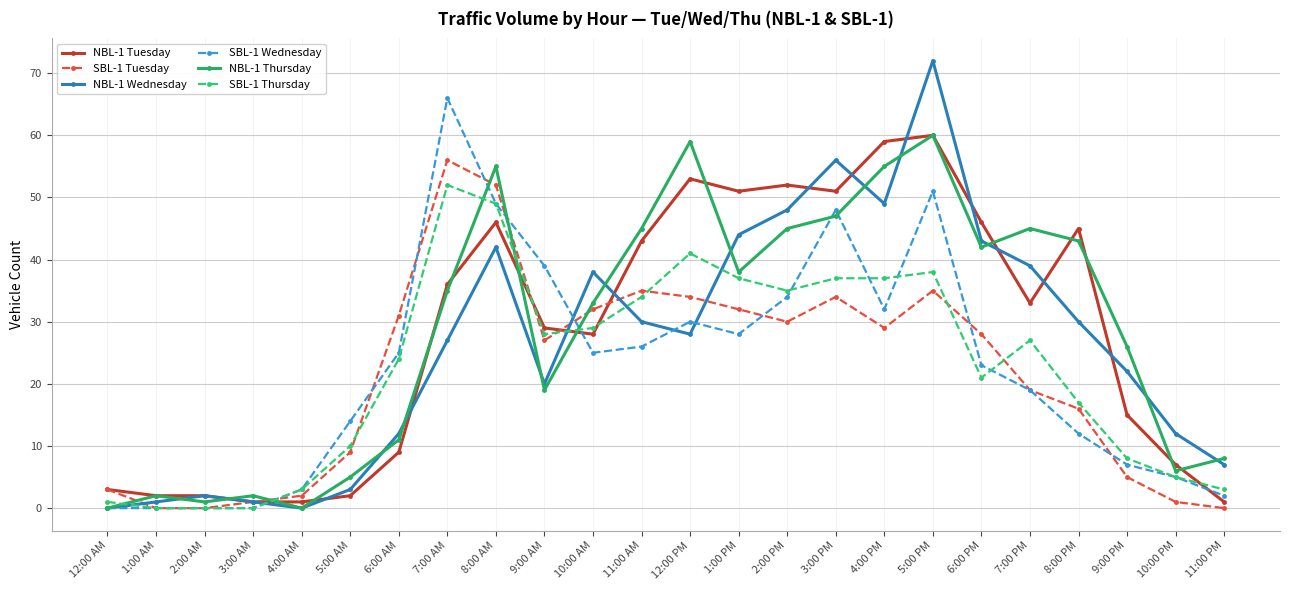

The SBL-1 Tuesday series shows 56 at 7:00 AM. True or false?

True